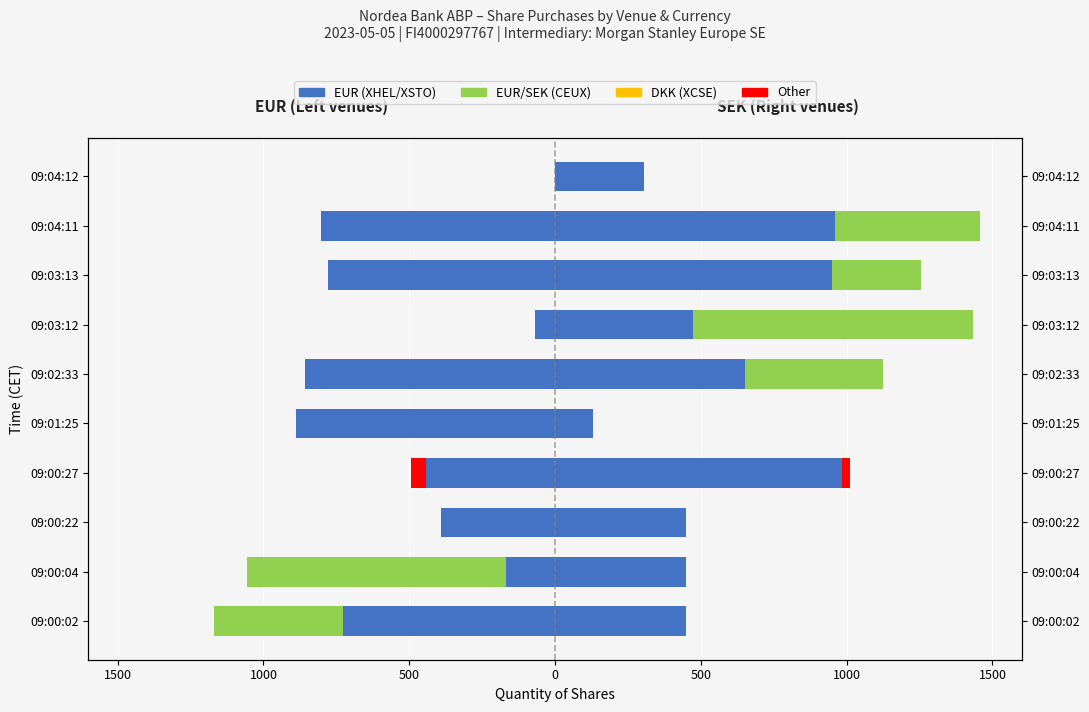

Is it true that EUR (CEUX) equals 0.0 at 09:04:12?

True